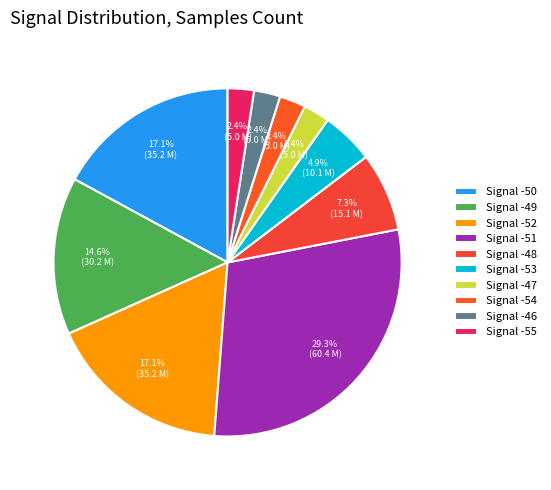

How many slices are in this pie chart?

10